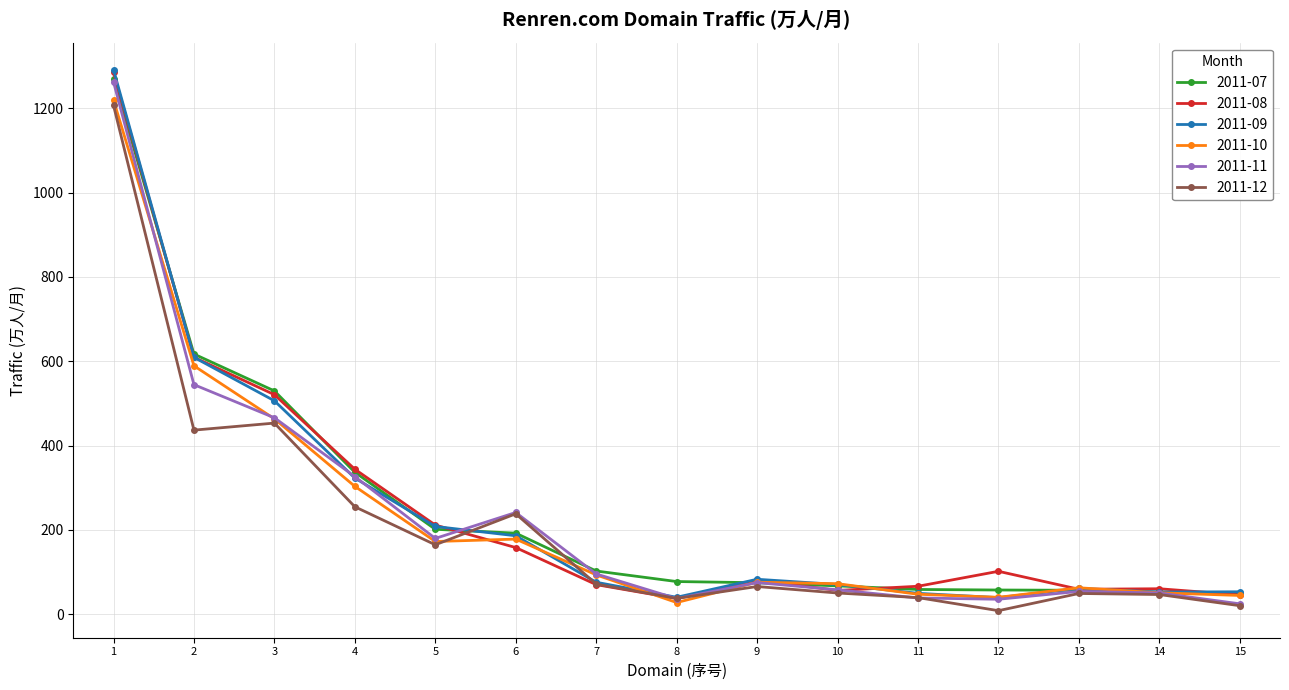

What is the value of the 2011-07 point at the 4th from the left?

336.7